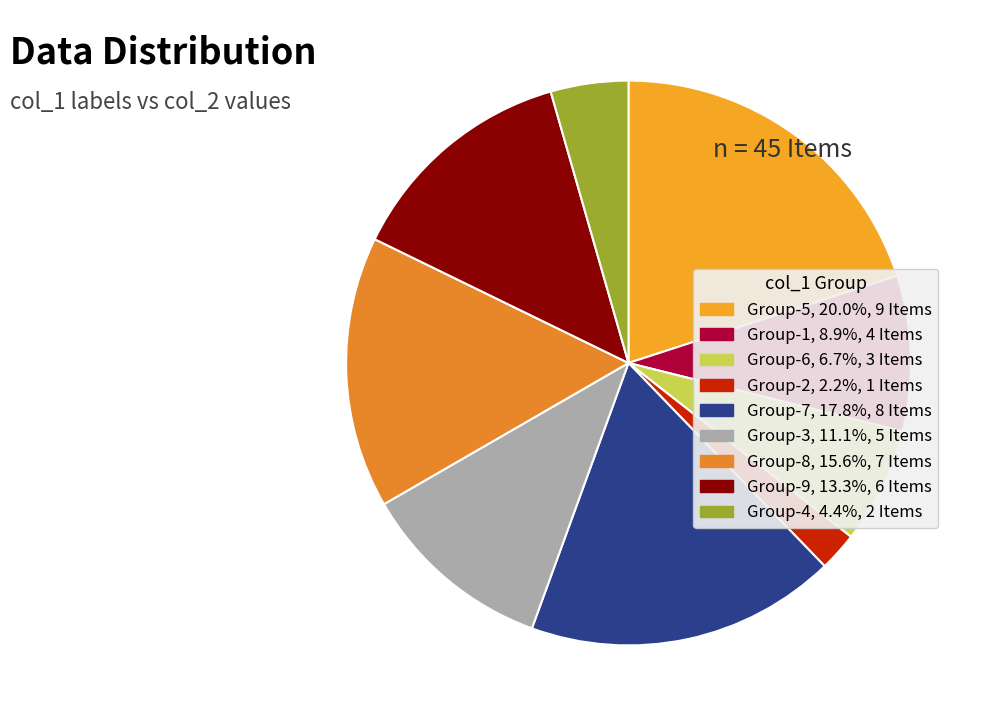

How many slices are in this pie chart?

9